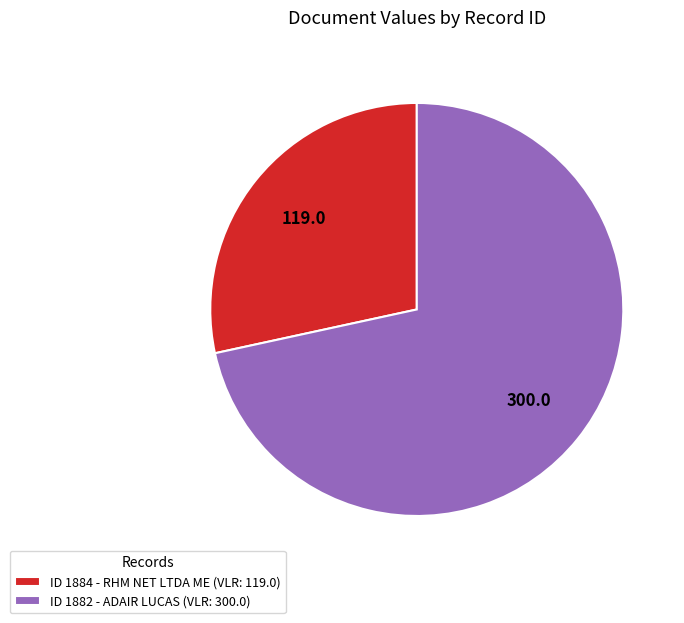

Which slice represents more than half of the pie?

ID 1882 - ADAIR LUCAS (VLR: 300.0)